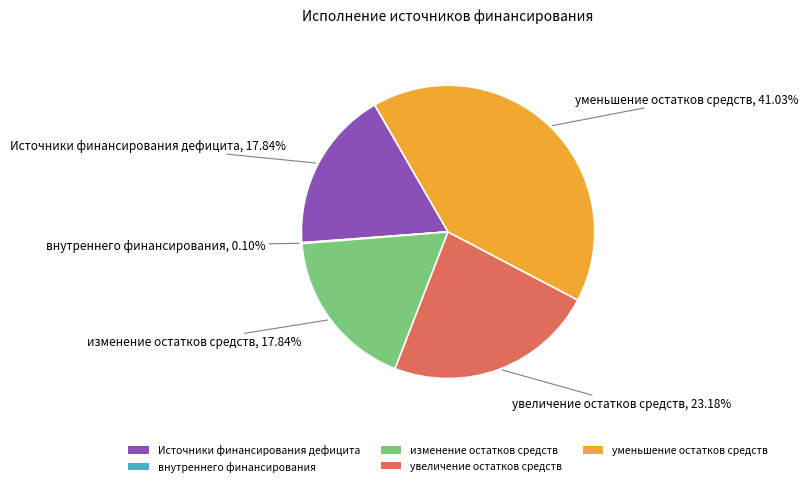

Combined, do уменьшение остатков средств and изменение остатков средств account for over 50%?

Yes